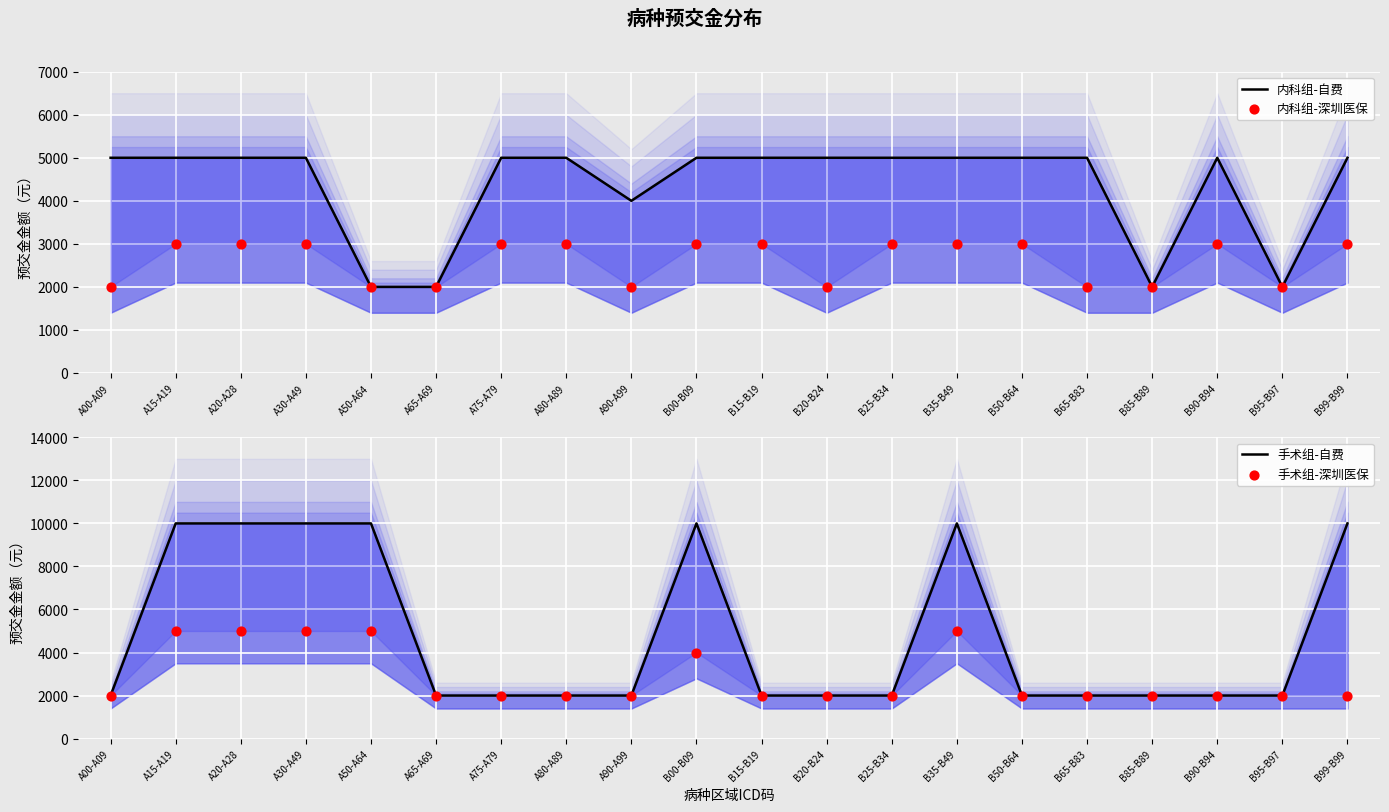

Which series has the largest total across all categories?

手术组-自费